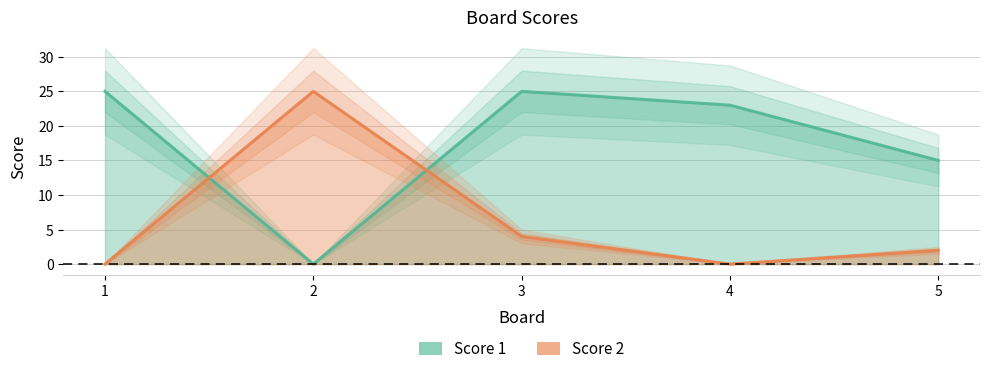

How many values in Score 1 are above zero?

4